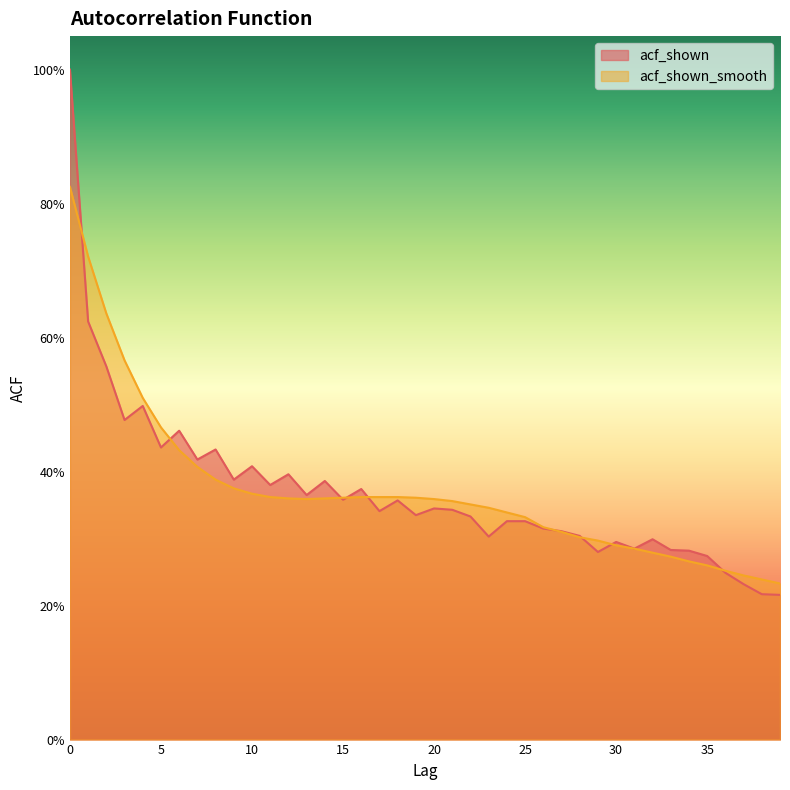

List the series in order of their peak value, highest first.

acf_shown, acf_shown_smooth